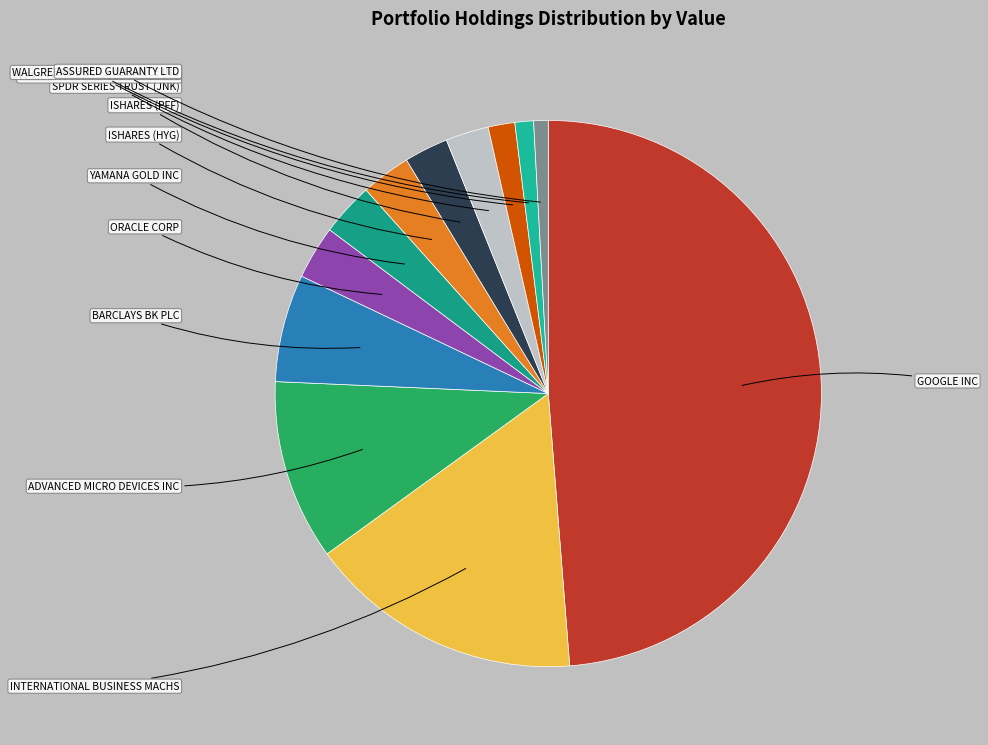

Is it true that ADVANCED MICRO DEVICES INC is 11% of the pie?

True